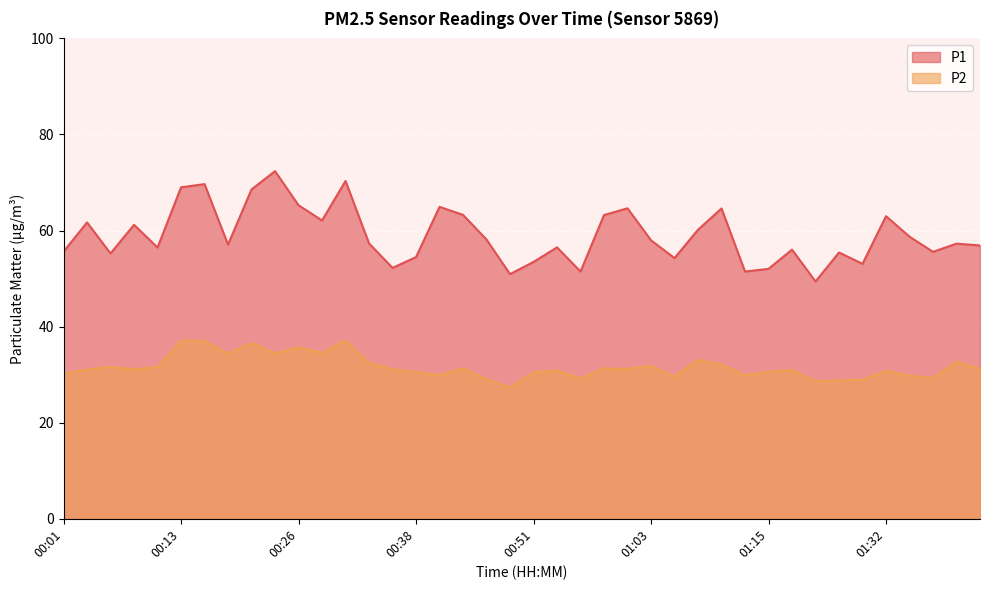

What are all the series names shown in the legend?

P1, P2